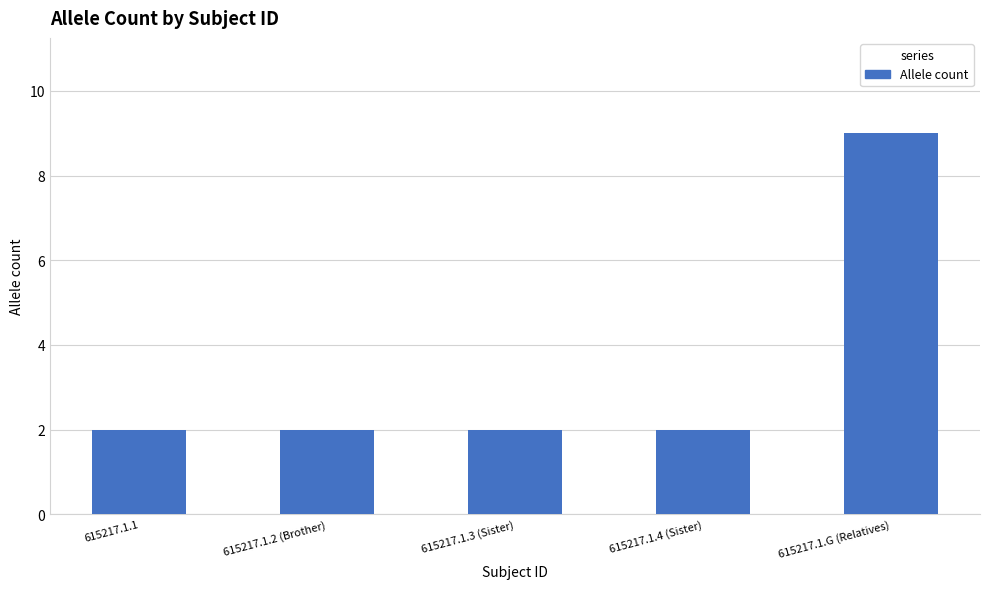

Reading right to left, list all the values displayed in this chart.

615217.1.G (Relatives)=9	615217.1.4 (Sister)=2	615217.1.3 (Sister)=2	615217.1.2 (Brother)=2	615217.1.1=2